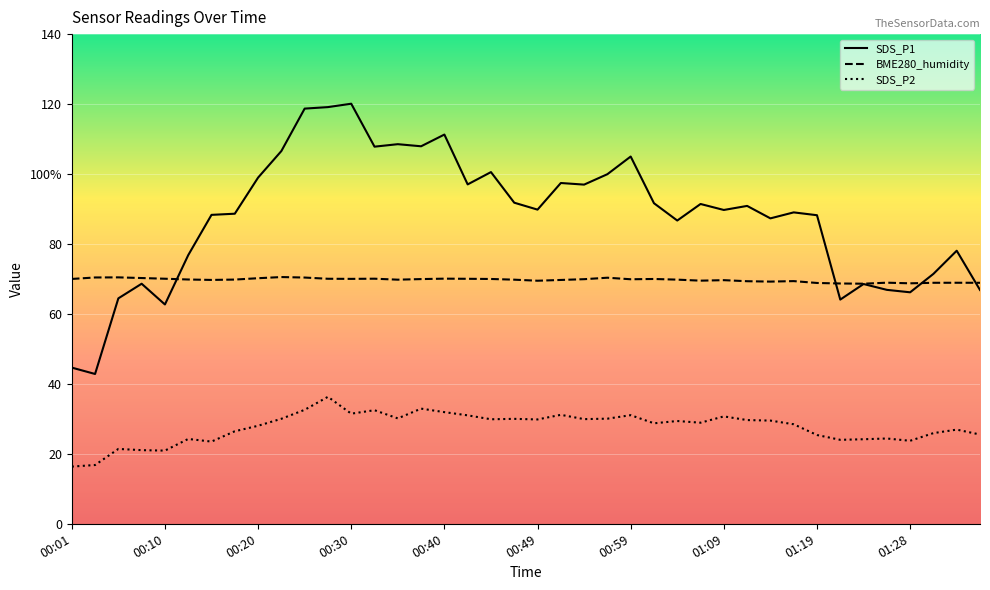

At 01:19, list the series in order from largest to smallest.

SDS_P1, BME280_humidity, SDS_P2